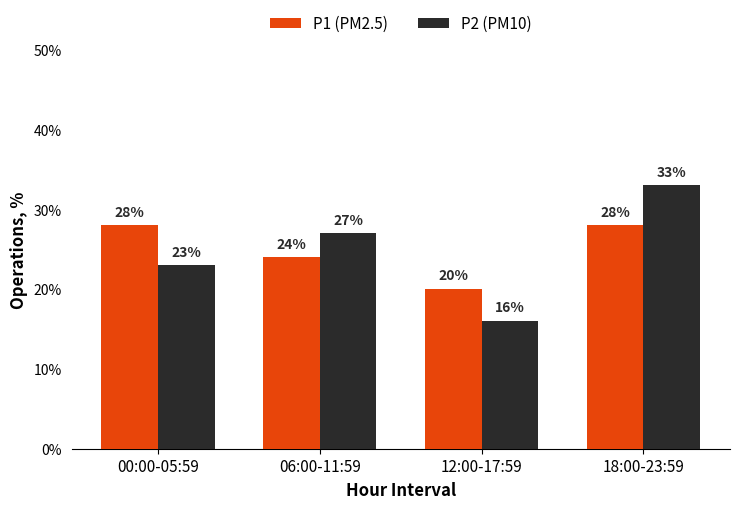

Which series has the largest total across all categories?

P1 (PM2.5)